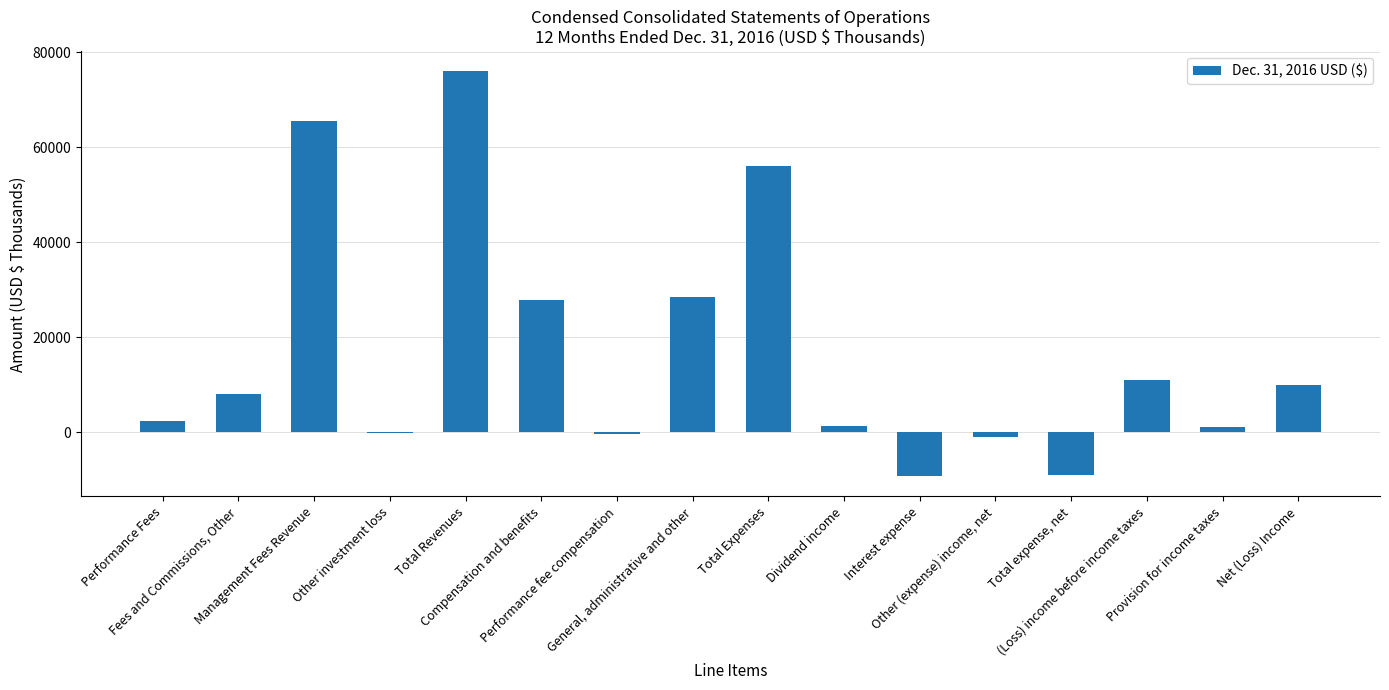

What is the maximum value shown in the chart?

75941